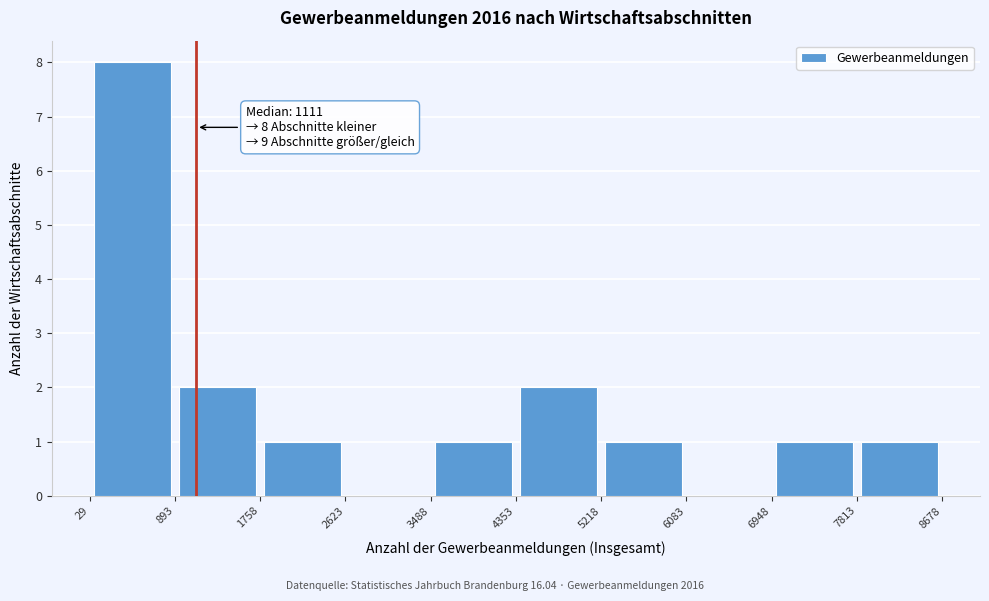

Which range on the x-axis has the tallest bar?

29 to 893